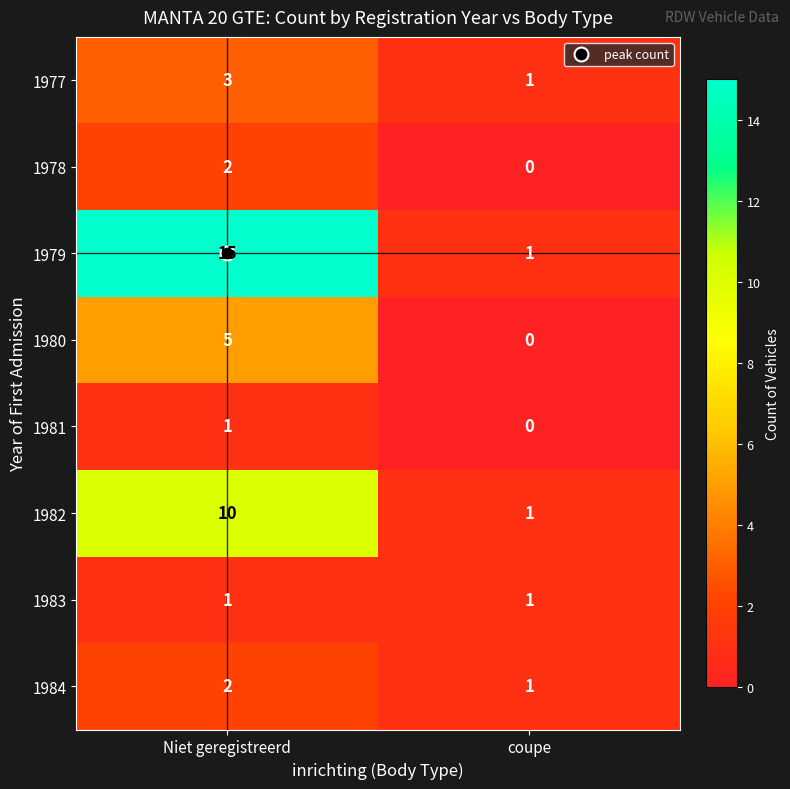

Which series has the largest range (max minus min)?

1979